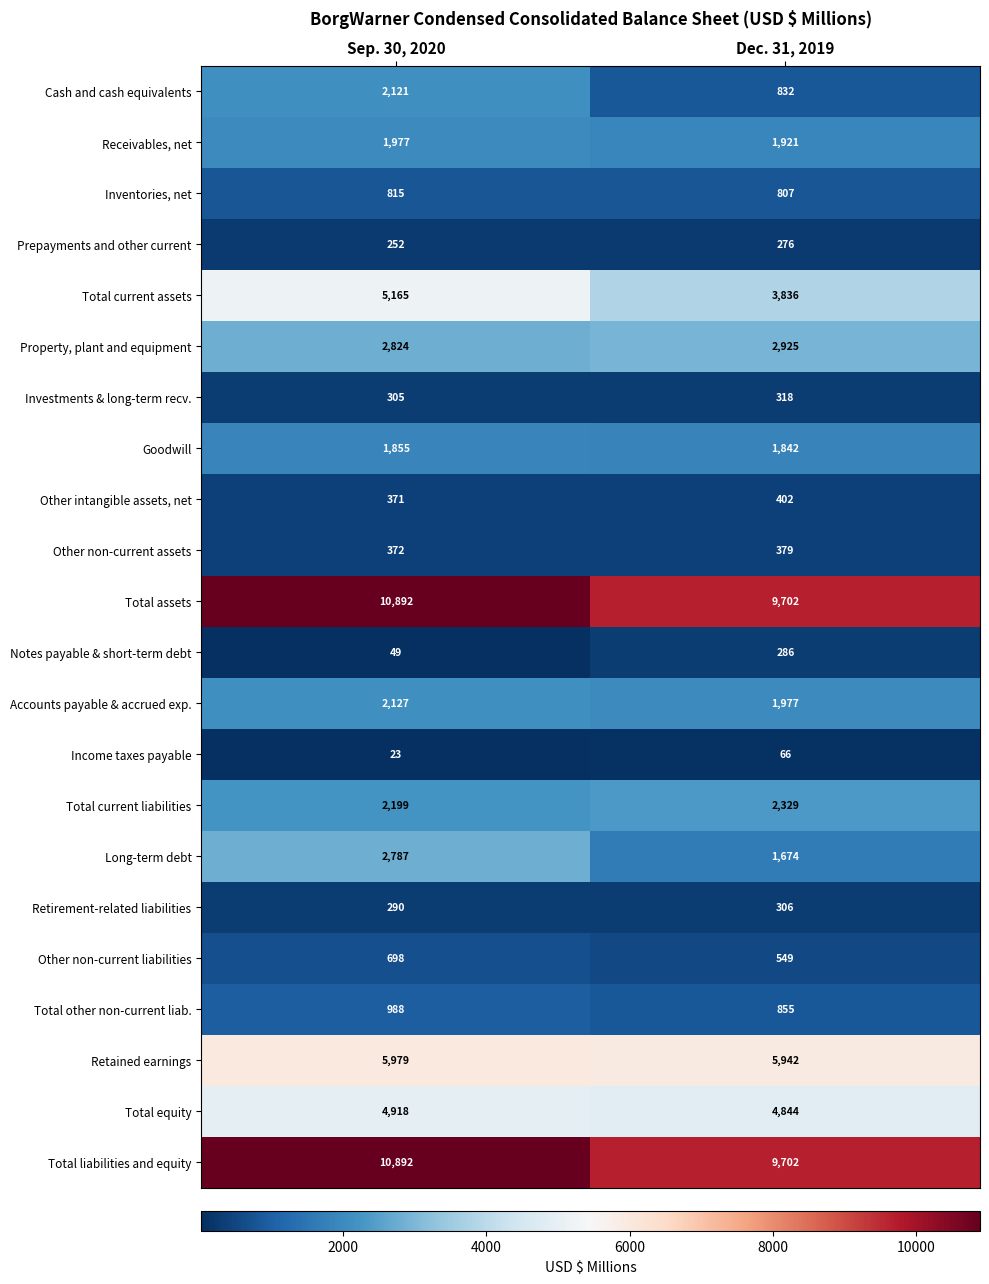

Rank the categories by Total equity value from lowest to highest.

Dec. 31, 2019, Sep. 30, 2020